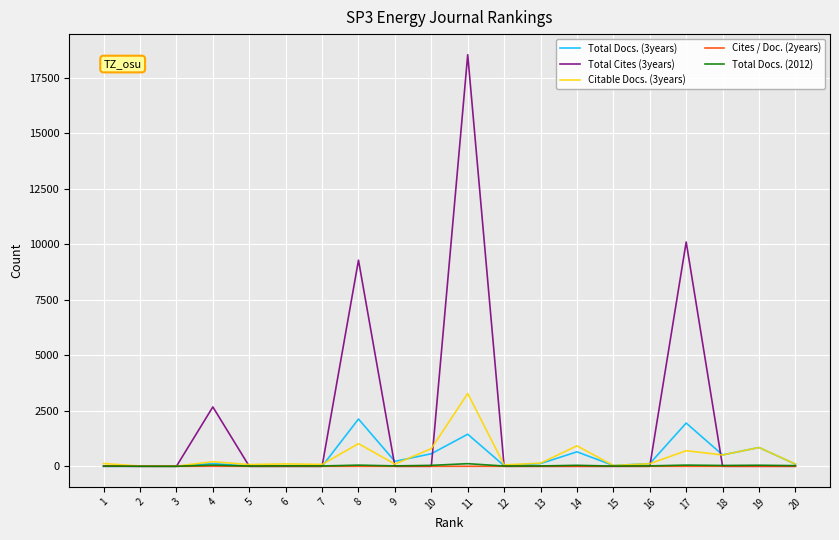

Which series has the largest total across all categories?

Total Cites (3years)